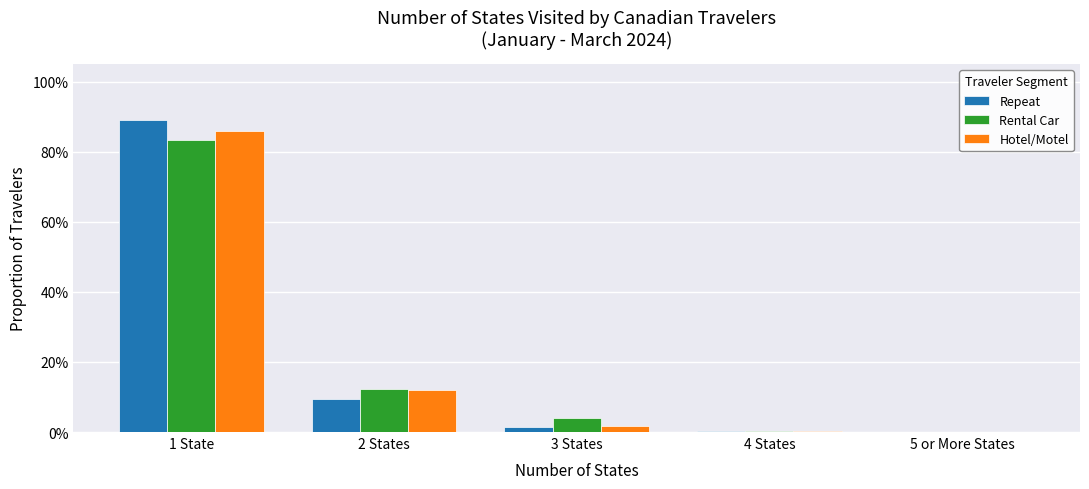

Reading left to right, list all the values displayed in this chart.

Repeat: 0.9	0.1	0.0	0.0	0.0
Rental Car: 0.8	0.1	0.0	0.0	0.0
Hotel/Motel: 0.9	0.1	0.0	0.0	0.0